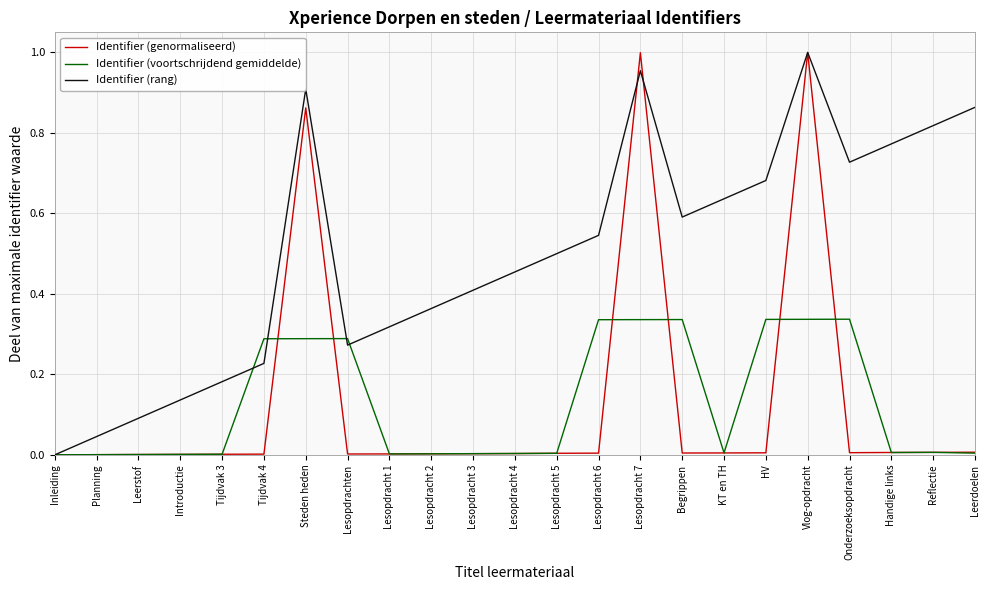

Which series changed the most between Lesopdrachten and Lesopdracht 5?

Identifier (voortschrijdend gemiddelde)